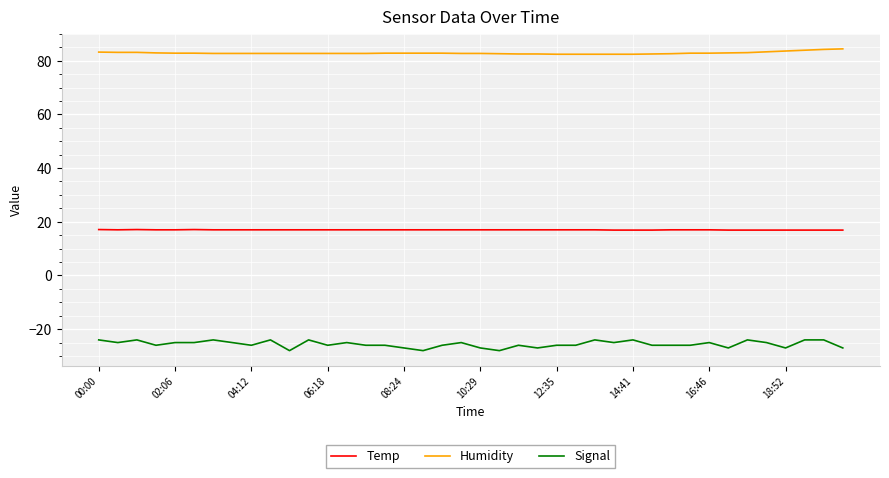

How many lines are shown in the chart?

3